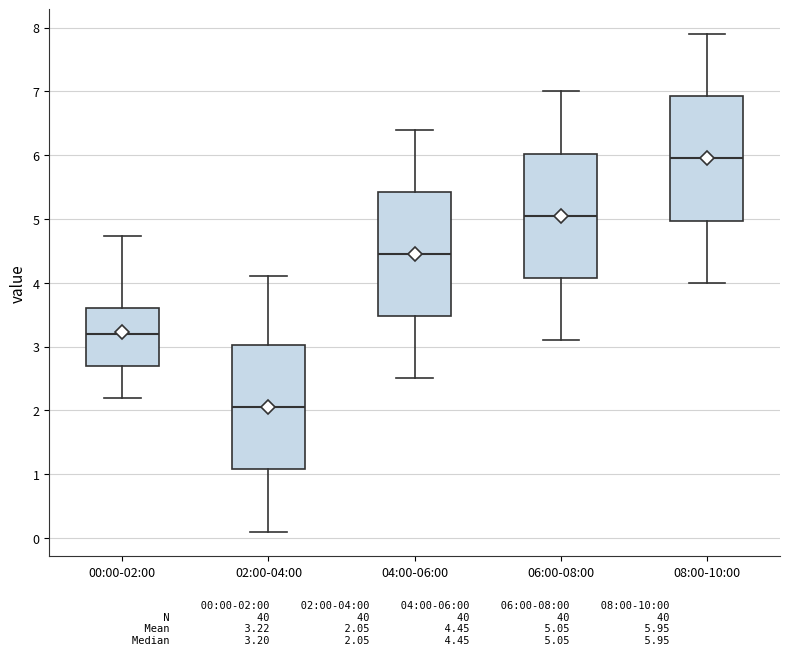

Where is the upper edge of the box for 08:00-10:00 on the y-axis? The values are not printed on the chart, so give them approximately, as read against the axis.

6.9